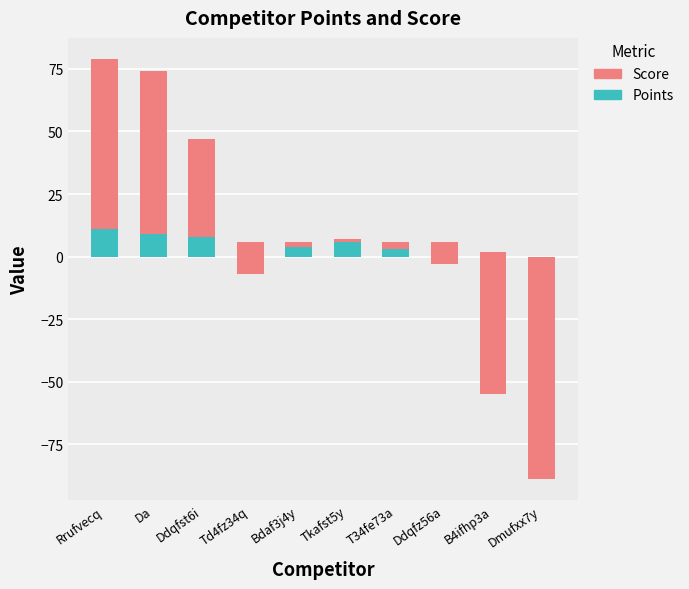

What is the label of the 10th bar from the left?

Dmufxx7y